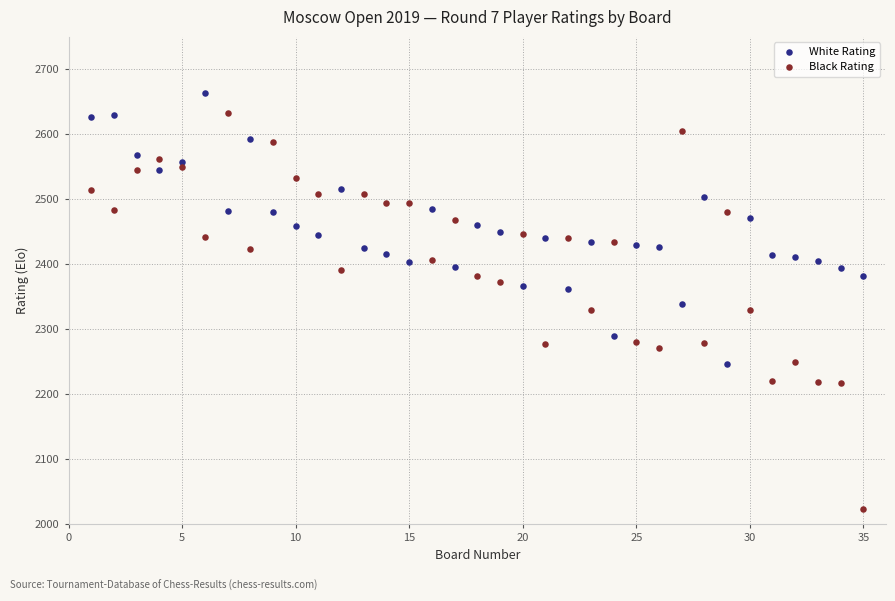

Which series has the largest Y range (max minus min)?

Black Rating